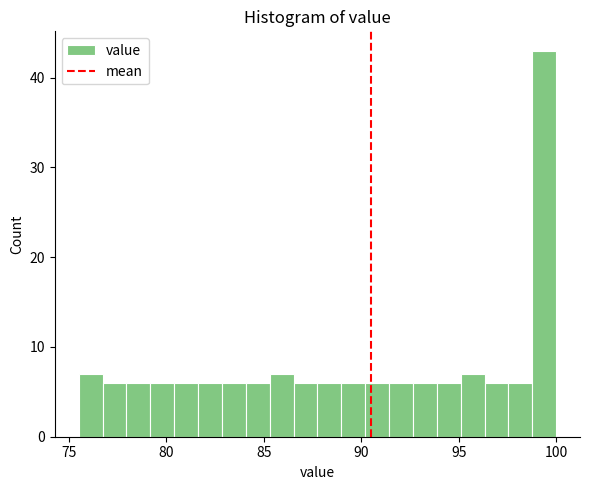

Read against the x-axis, roughly where is the centre of the tallest bar?

99.5